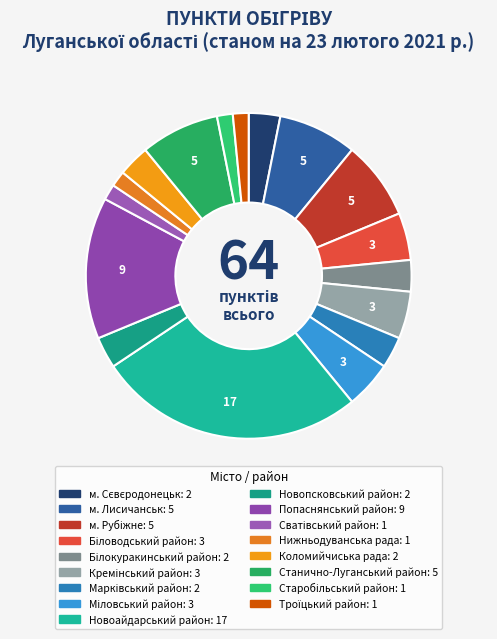

True or false: м. Рубіжне accounts for 8% of the total.

True